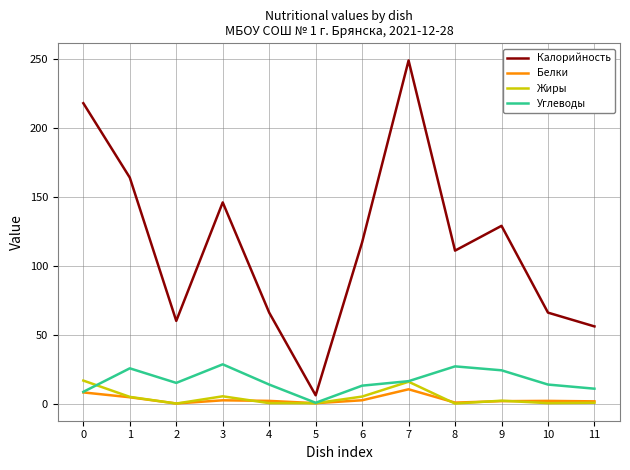

Count the number of categories in the chart.

12